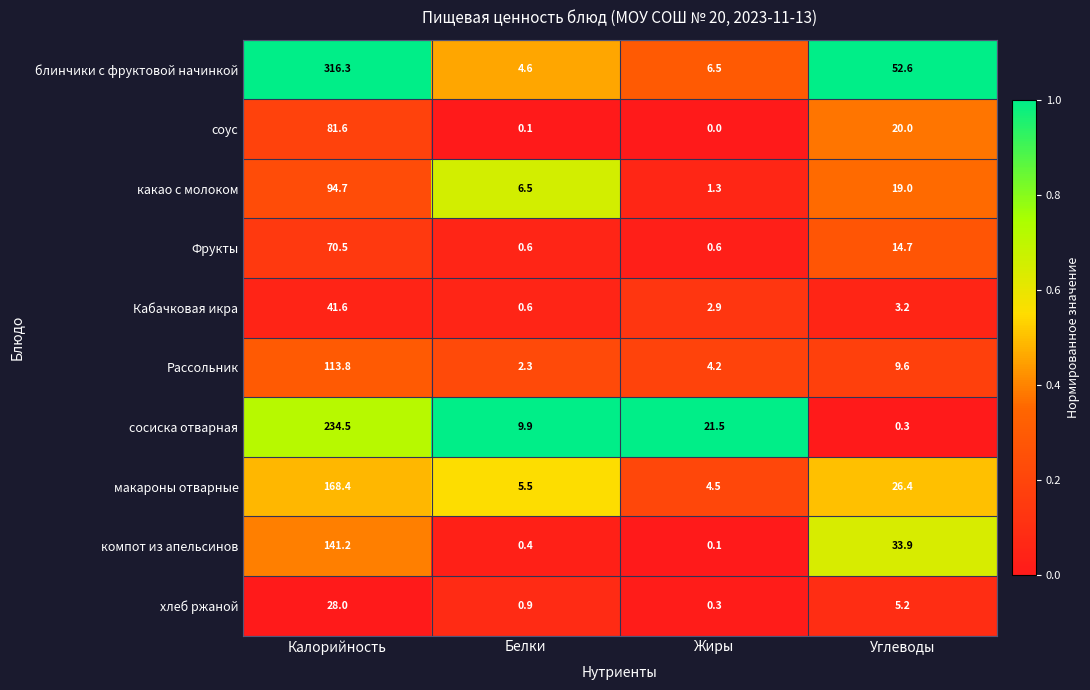

True or false: Рассольник has a value of 113.8 at Калорийность.

True